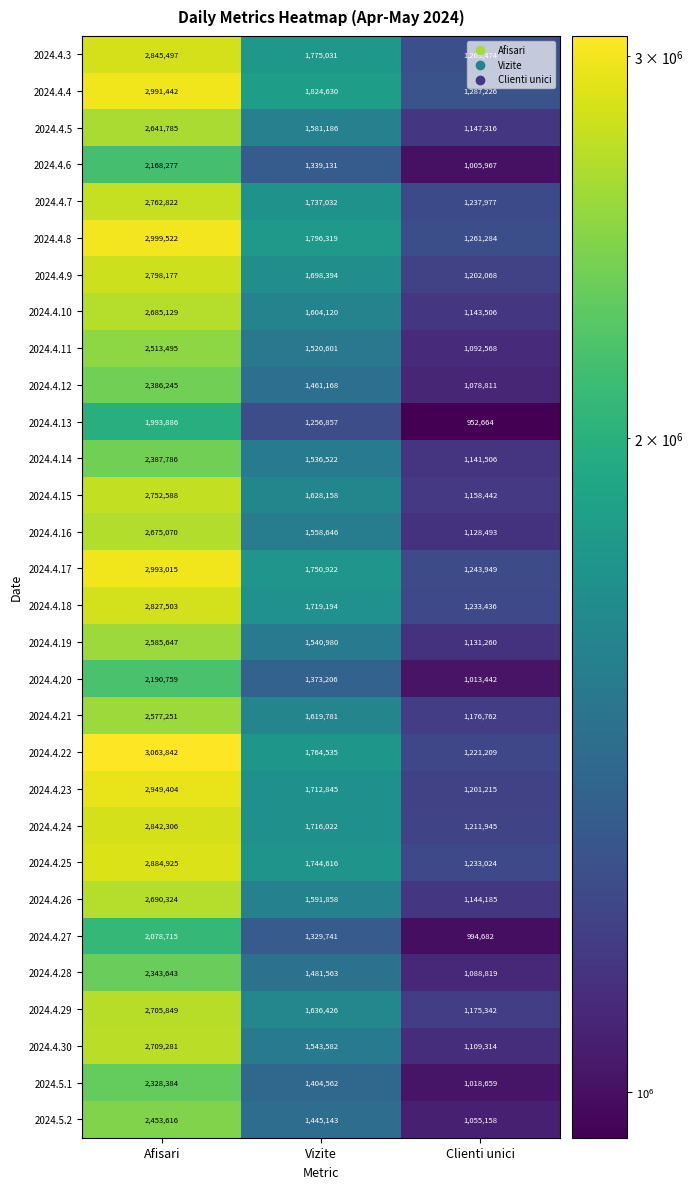

What is the difference between the highest and lowest values at Afisari?

1069956